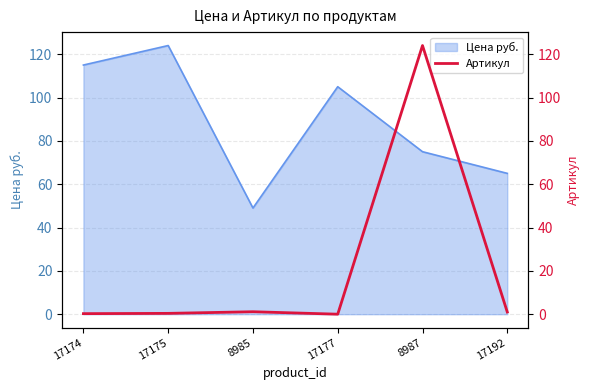

The Цена руб. series shows 65 at 17192. True or false?

True